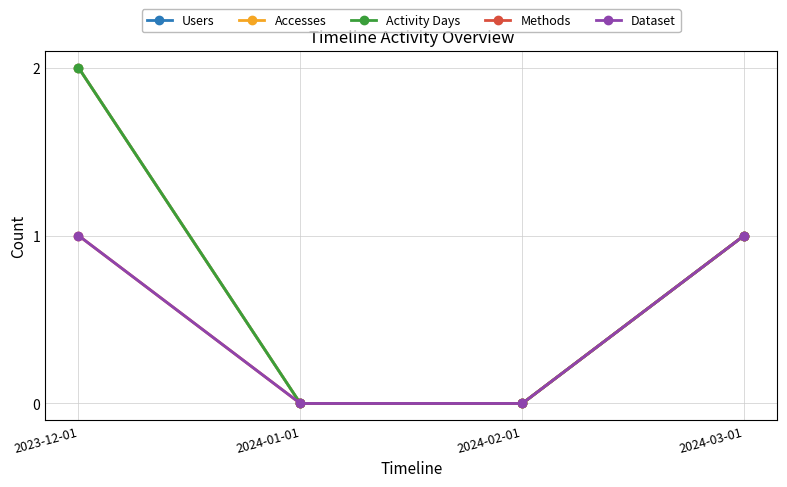

Does the chart have visible grid lines?

Yes